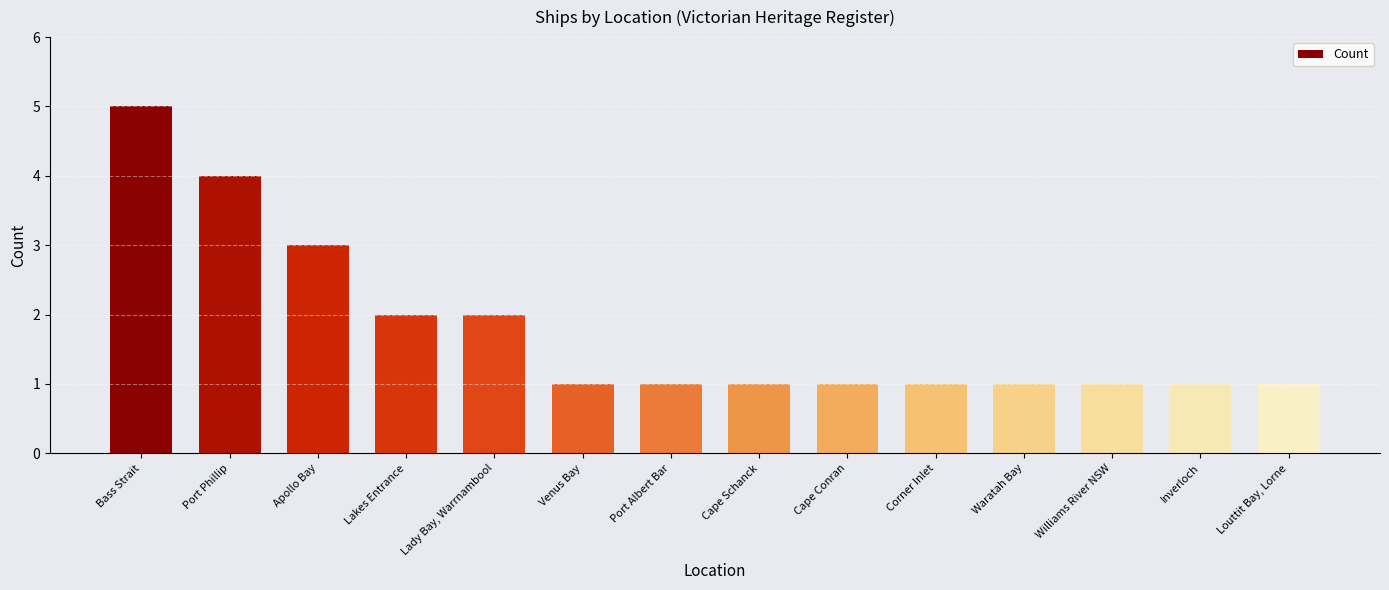

What is the sum of the values at Bass Strait and Cape Schanck?

6